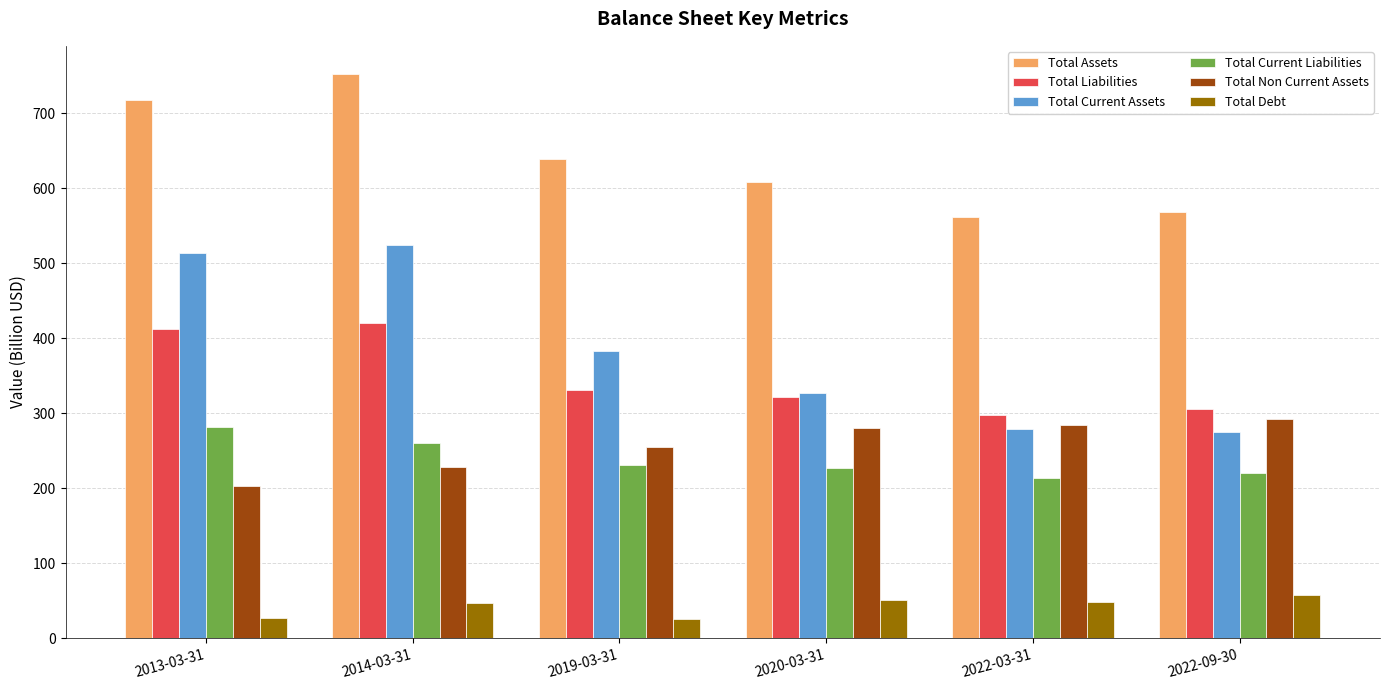

What is the spread (max minus min) of values at 2013-03-31?

690.5